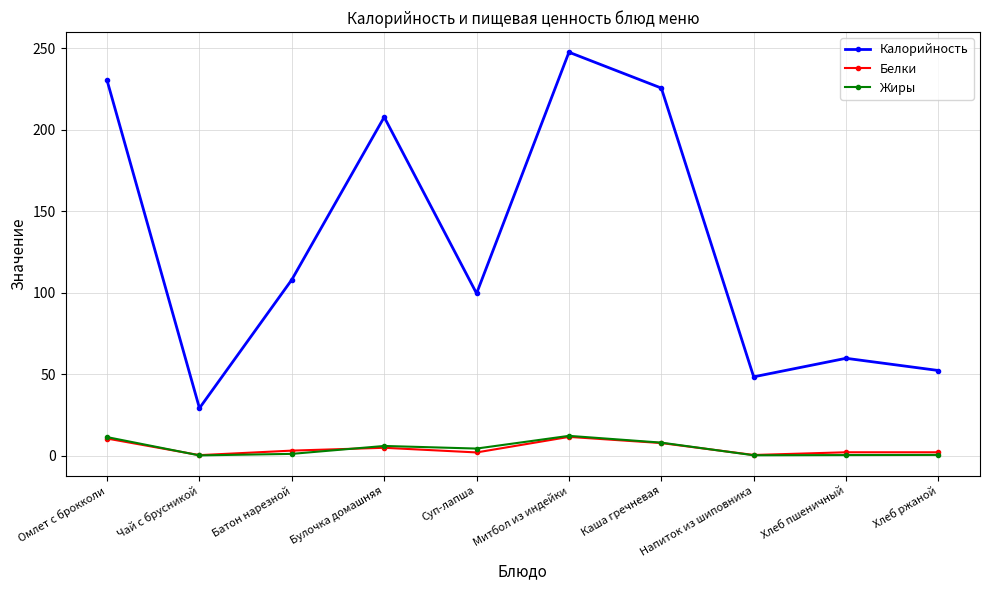

True or false: Калорийность and Белки intersect in this chart.

False